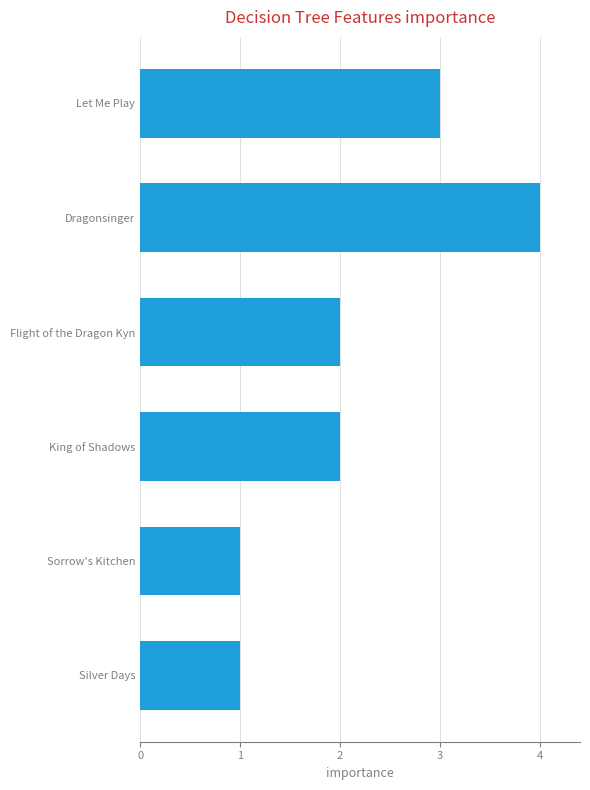

What is the sum of the values at King of Shadows and Let Me Play?

5